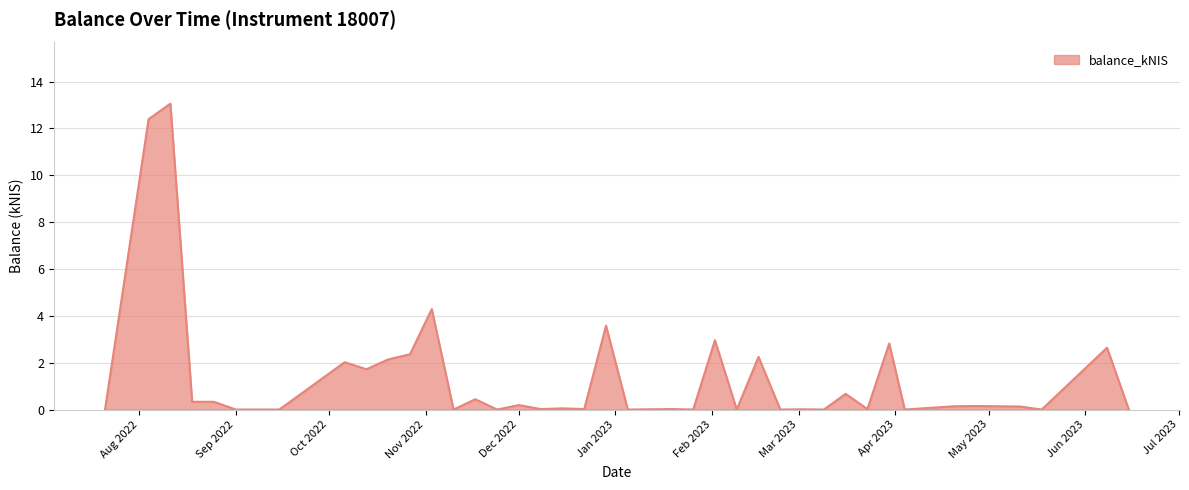

What is the difference between the maximum and minimum values?

13.1